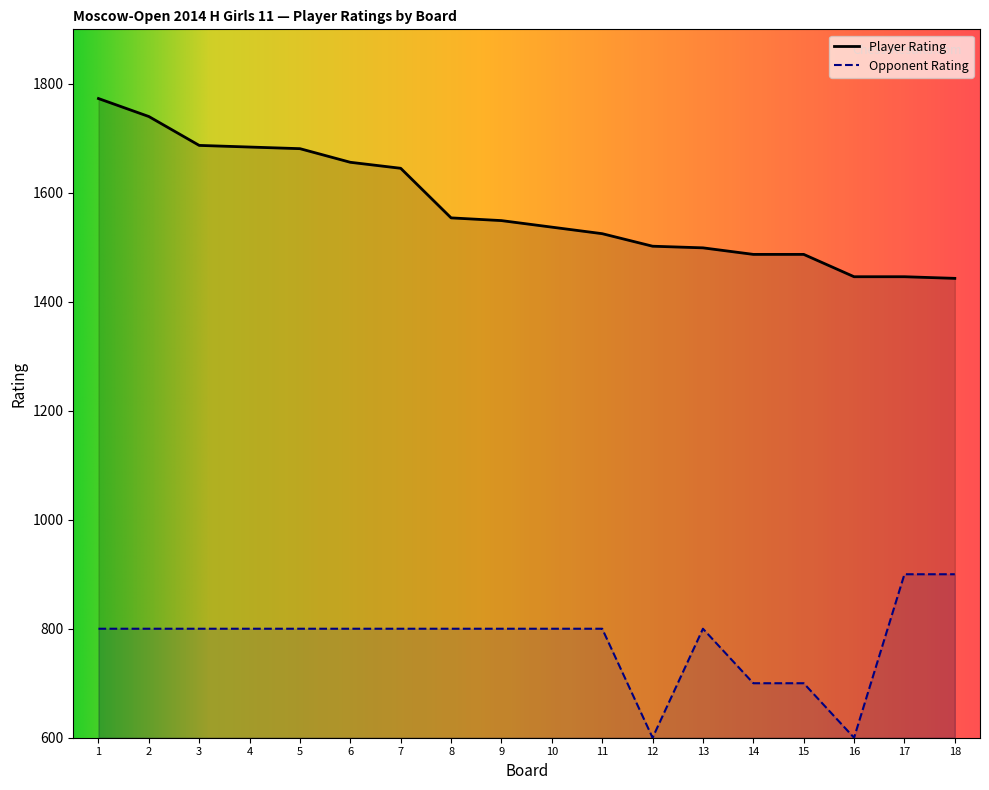

What is the difference between the Opponent Rating values at 17 and 7?

100